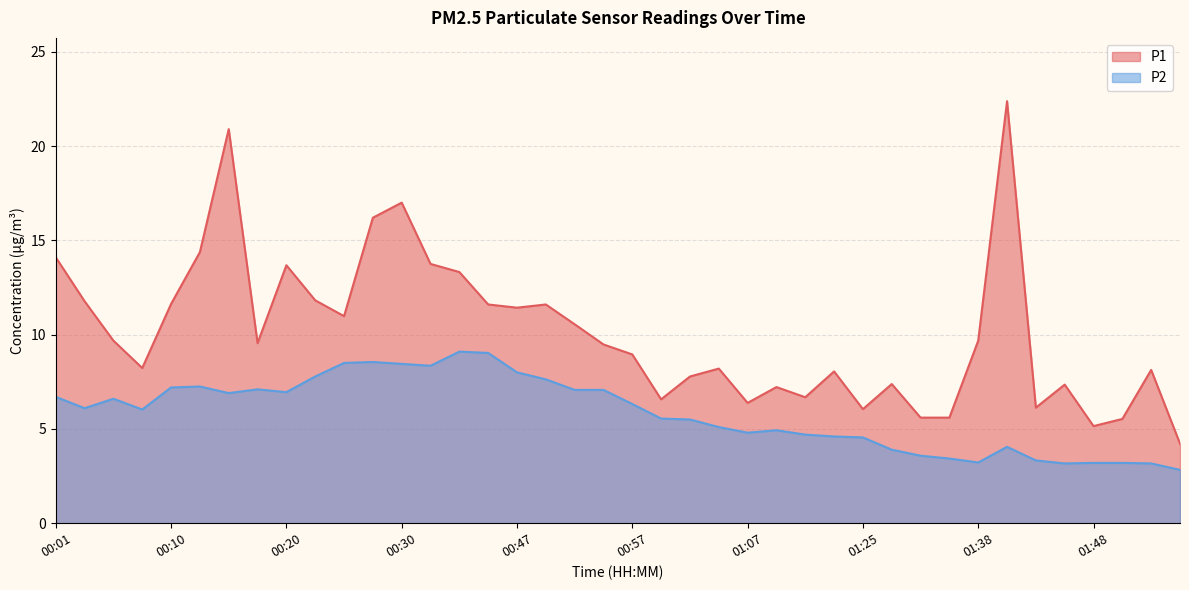

What is the difference between the maximum and second lowest values in the P1 series?

17.2